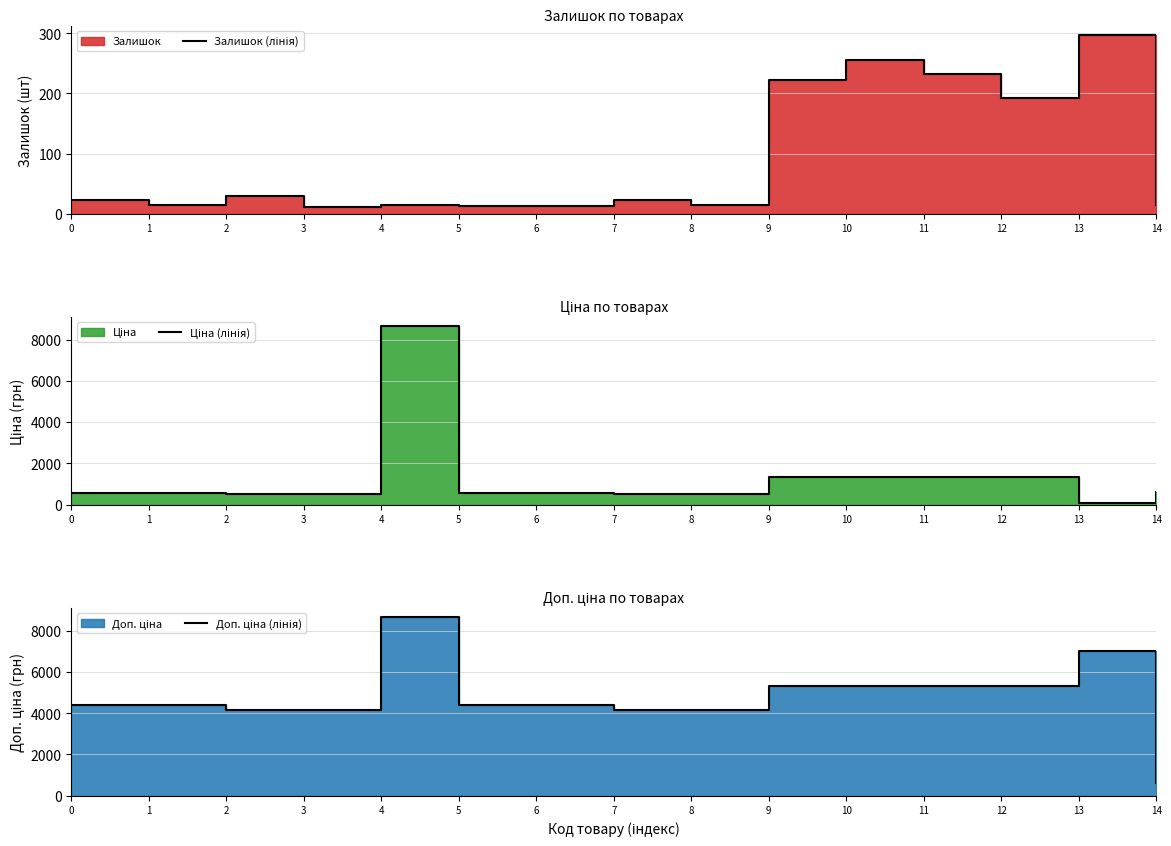

The value of Ціна (лінія) at 2 is 249.4. True or false?

False